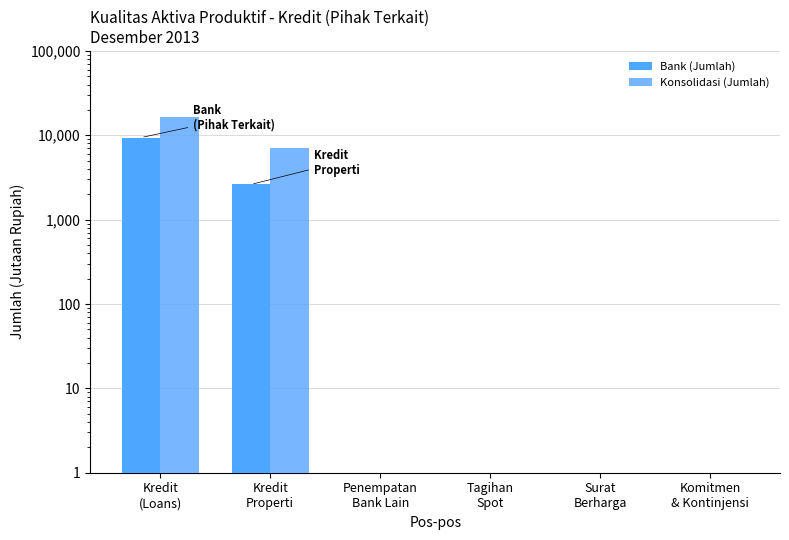

Count the number of data series in this chart.

2